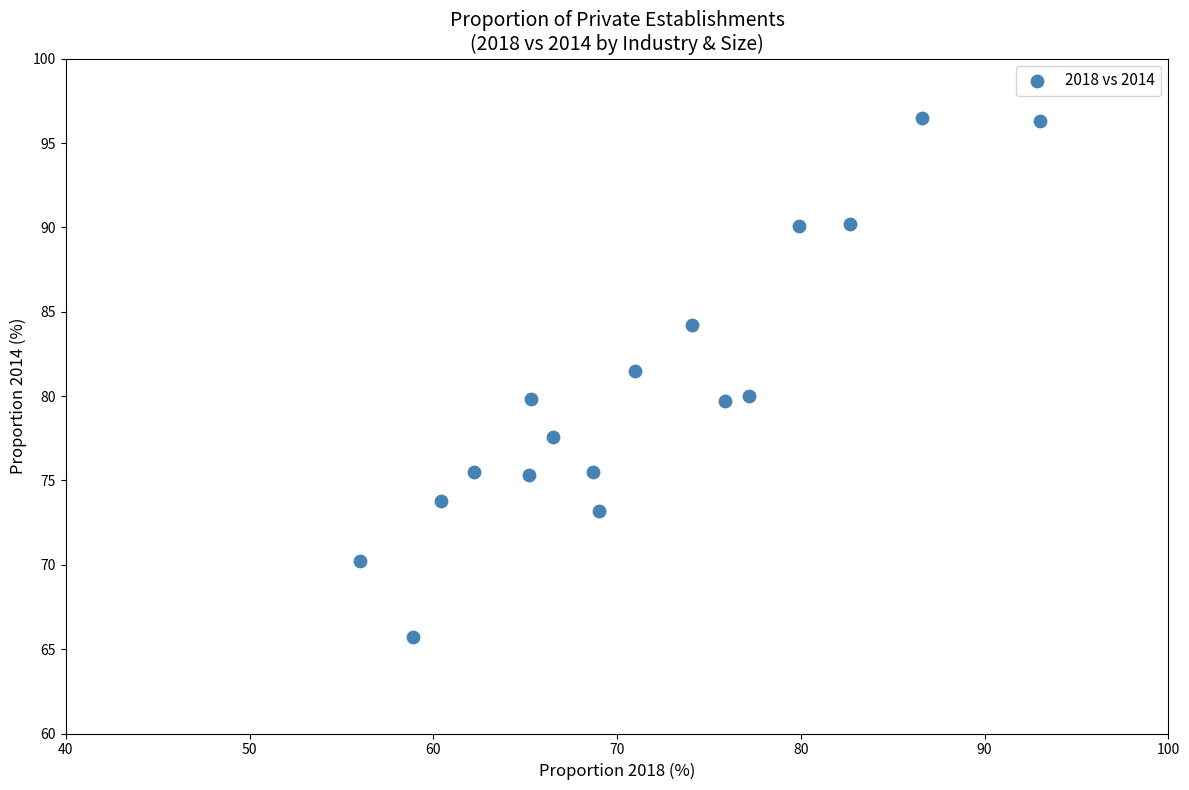

What Y value in the scatter plot is closest to 81?

81.5